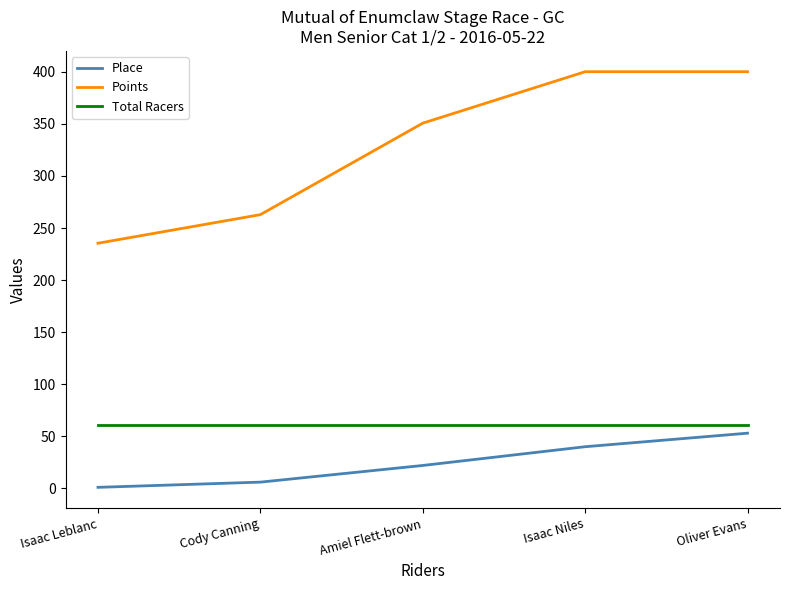

Which category has the lowest value in the Points series?

Isaac Leblanc